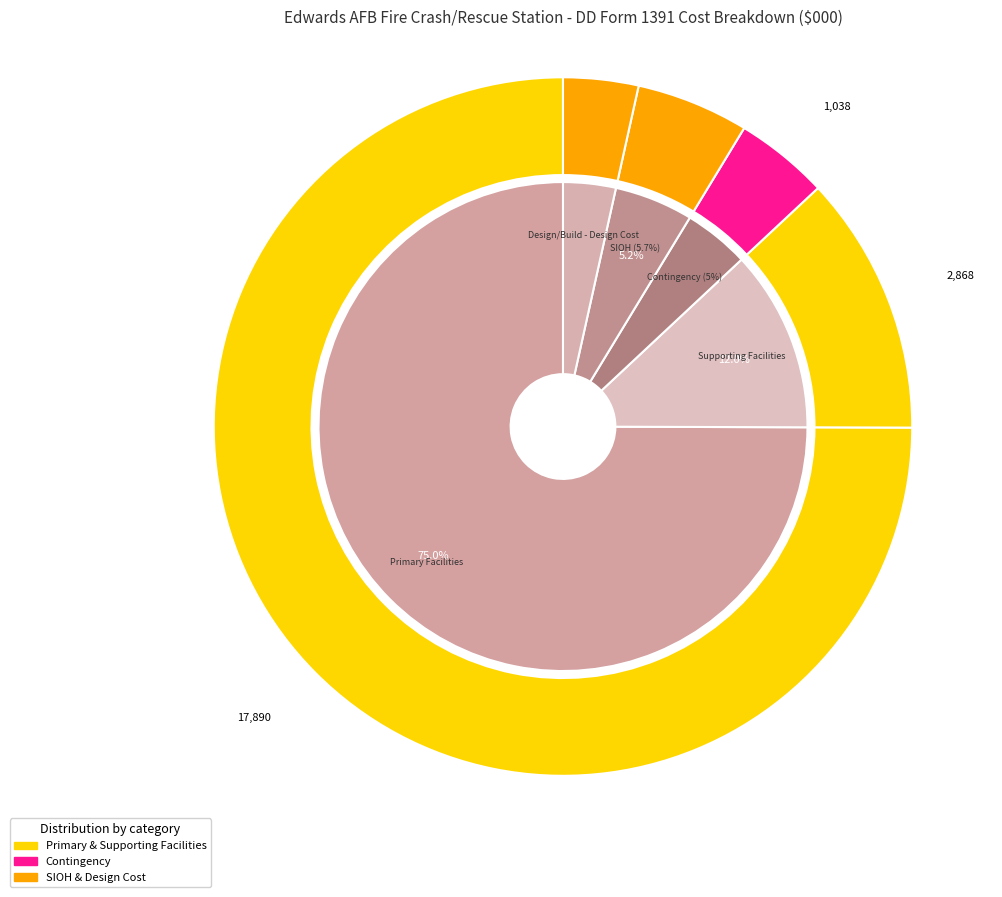

The Primary Facilities slice represents 75% of the pie. True or false?

True